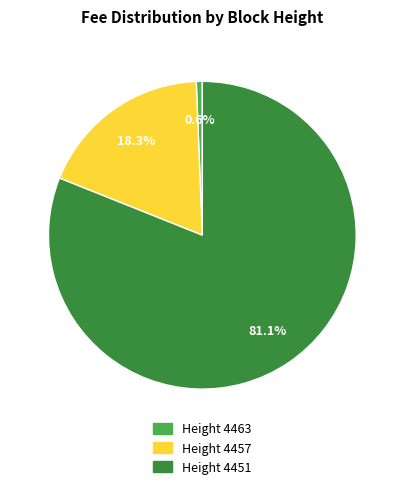

Is there a majority slice in this chart?

Yes